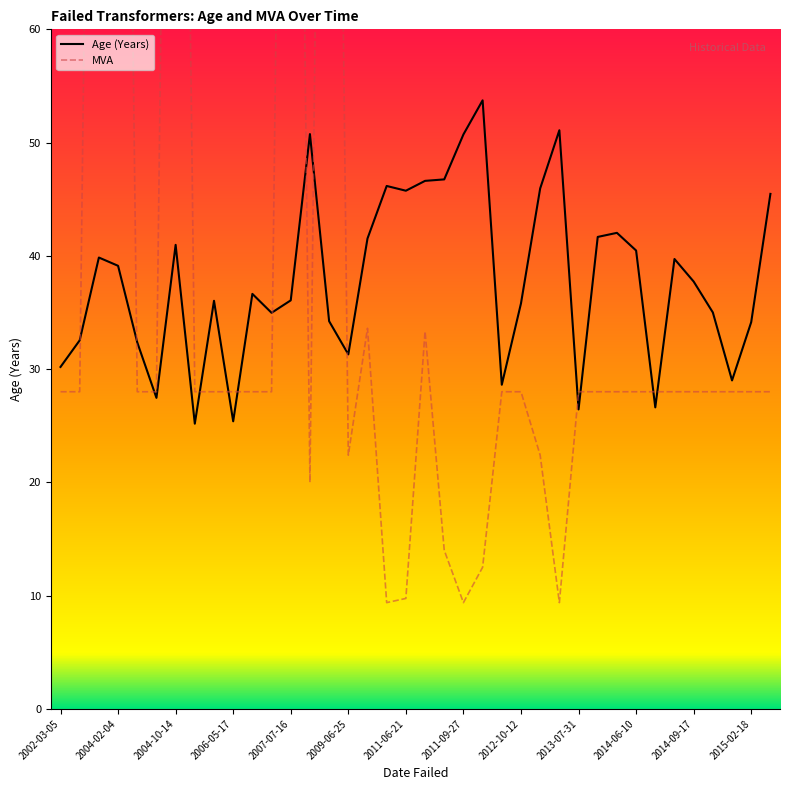

Is it true that MVA equals 37.3 at 2013-08-22?

False